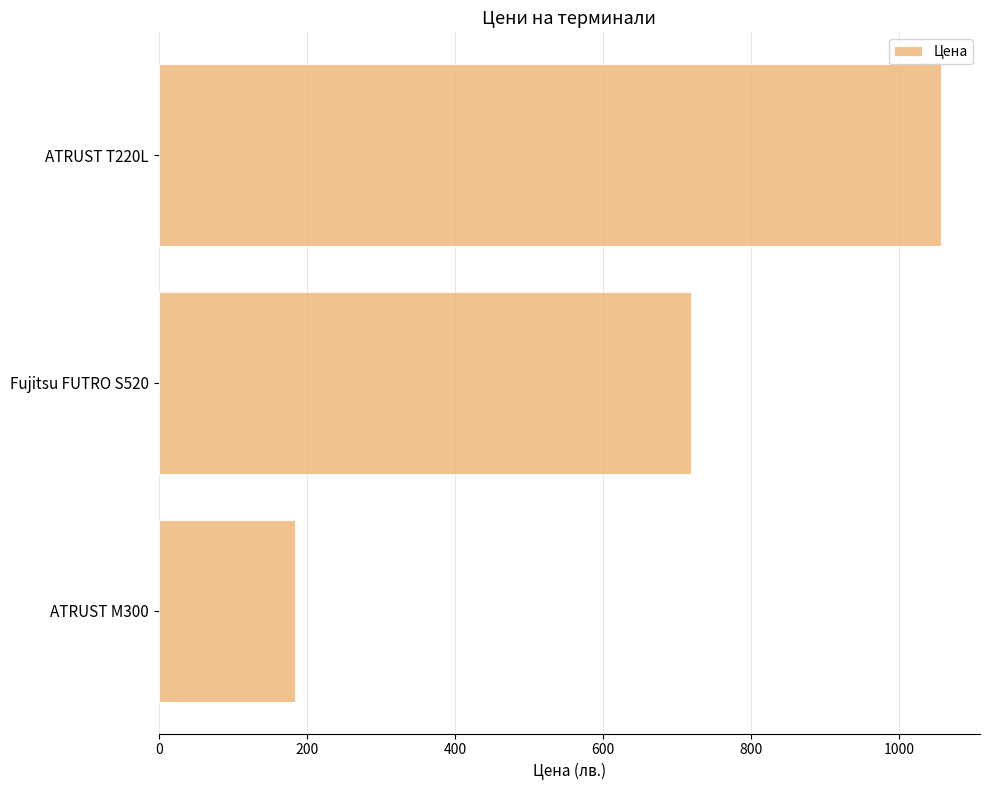

Count the number of data series in this chart.

1